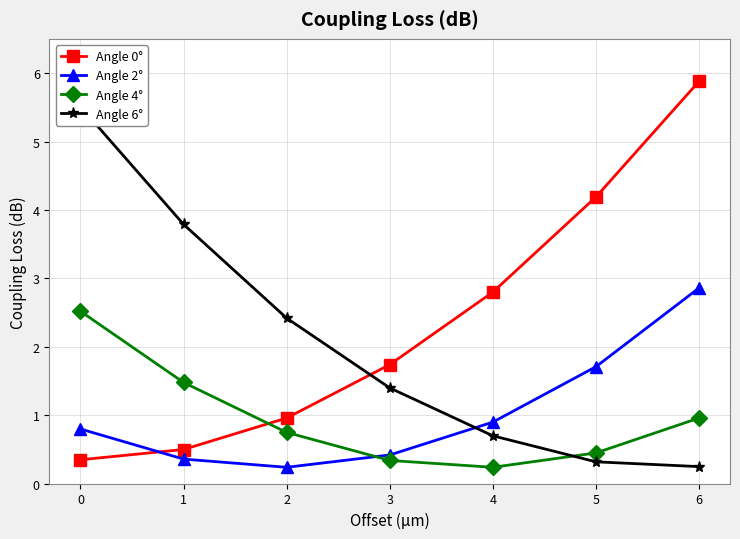

Reading right to left, what are all the values shown in this chart?

Angle 0°: 5.9	4.2	2.8	1.7	1.0	0.5	0.3
Angle 2°: 2.9	1.7	0.9	0.4	0.2	0.4	0.8
Angle 4°: 1.0	0.5	0.2	0.3	0.8	1.5	2.5
Angle 6°: 0.2	0.3	0.7	1.4	2.4	3.8	5.5